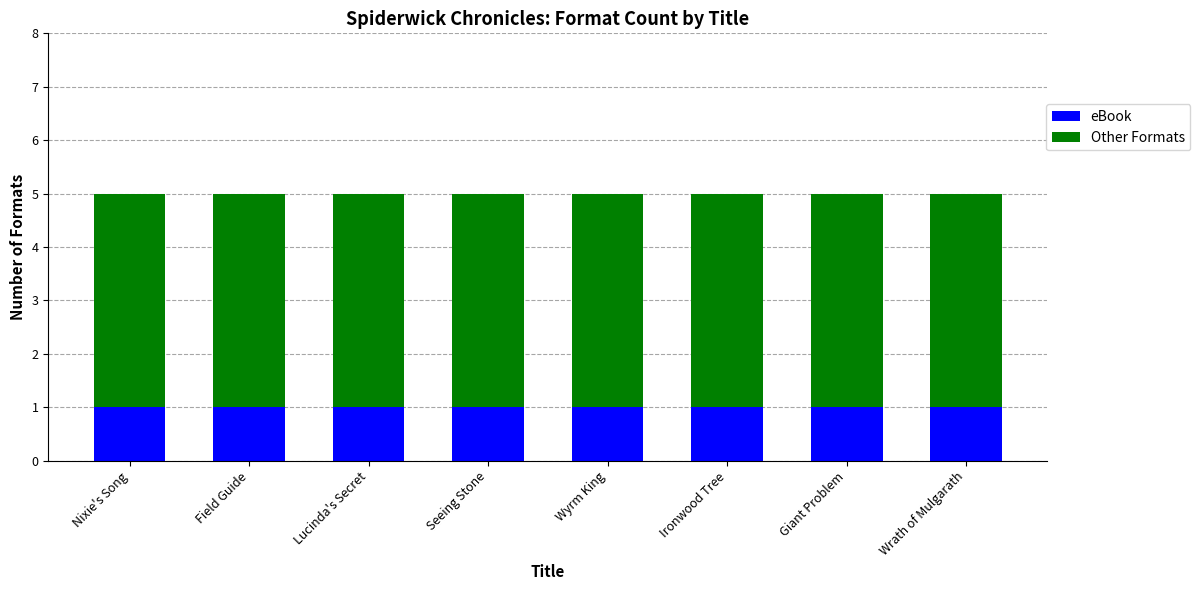

The value of eBook at Nixie's Song is 1. True or false?

True